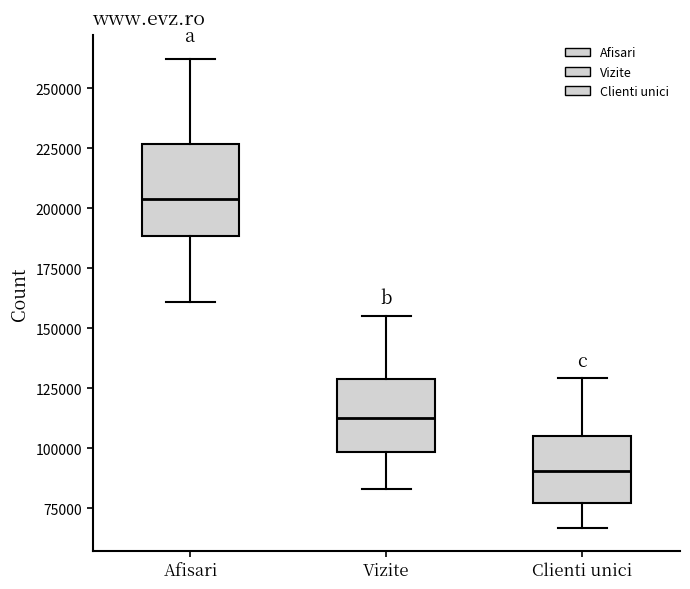

Where does the upper whisker of the box for Clienti unici end on the y-axis? The values are not printed on the chart, so give them approximately, as read against the axis.

130000